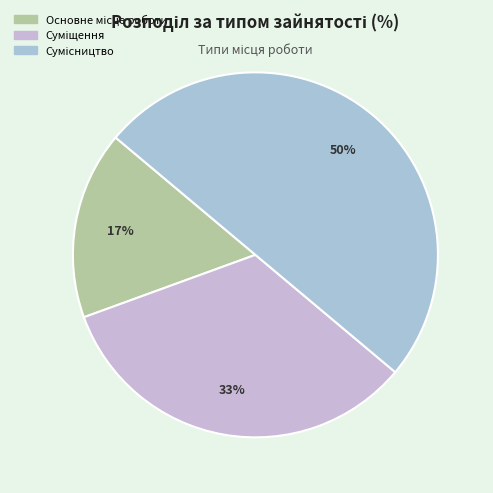

What percentage is the Сумісництво slice, to the nearest percent?

50%